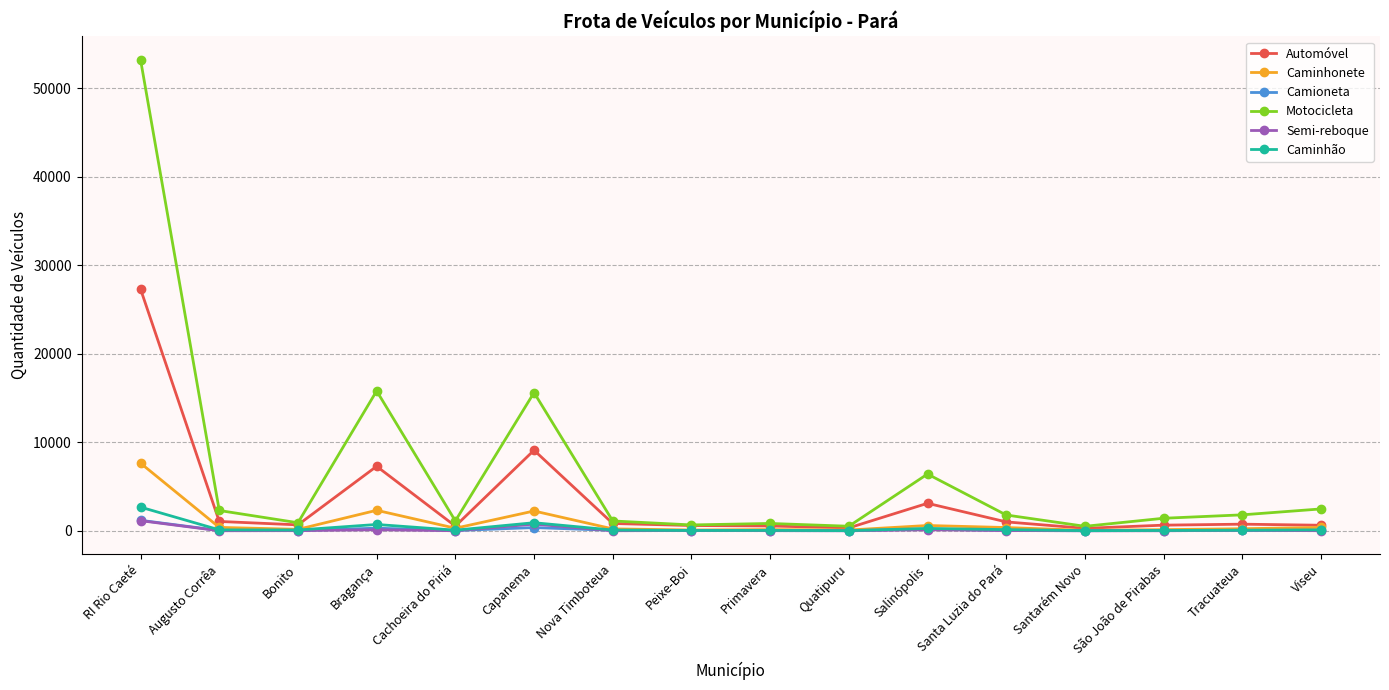

At which category is the sum across all series the highest?

RI Rio Caeté